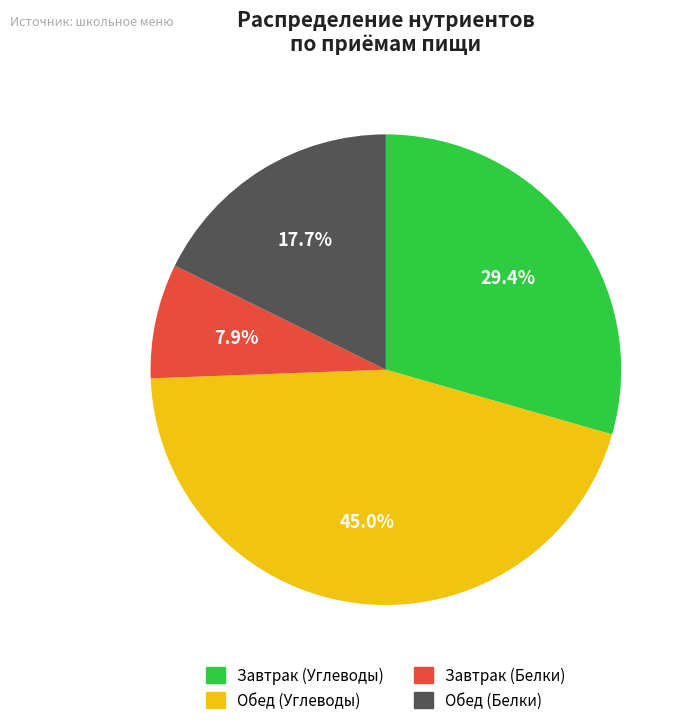

Which has a higher value, Обед (Углеводы) or Обед (Белки)?

Обед (Углеводы)